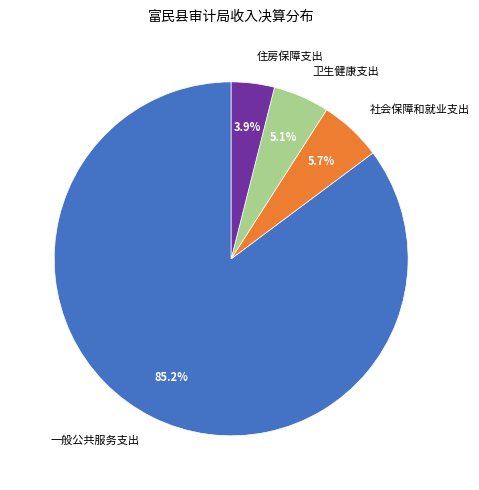

Is the sum of 一般公共服务支出 and 住房保障支出 greater than half?

Yes